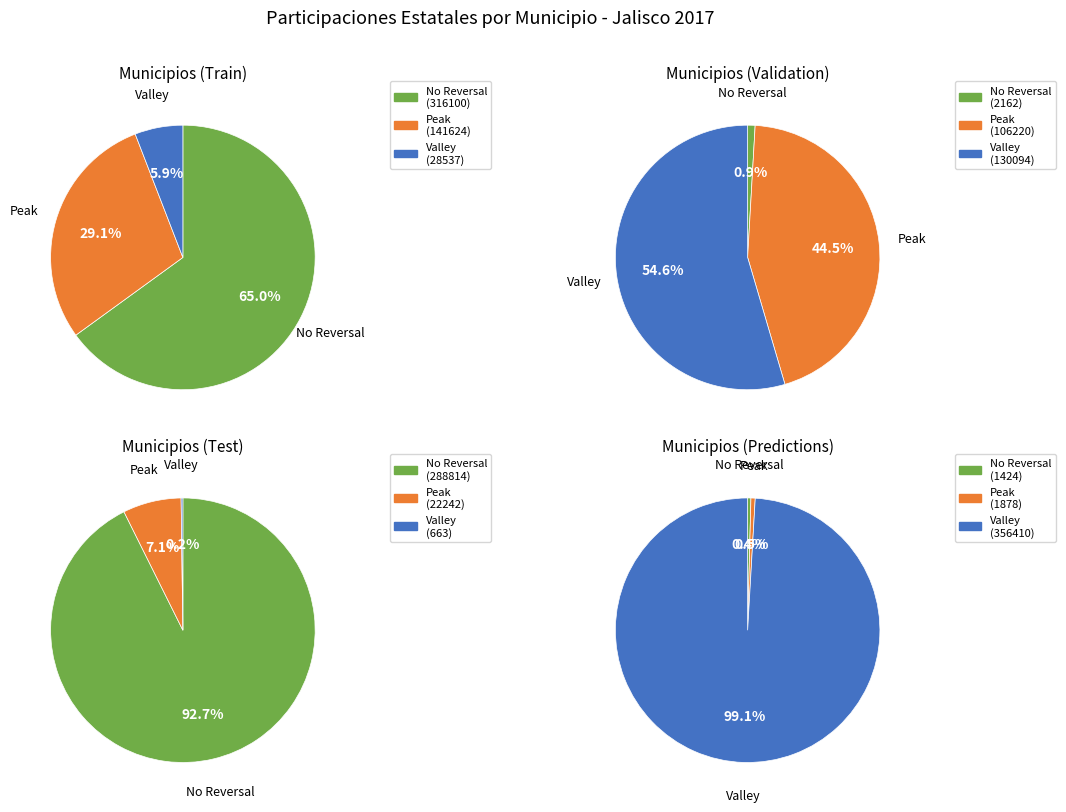

How many segments does this pie chart have?

12